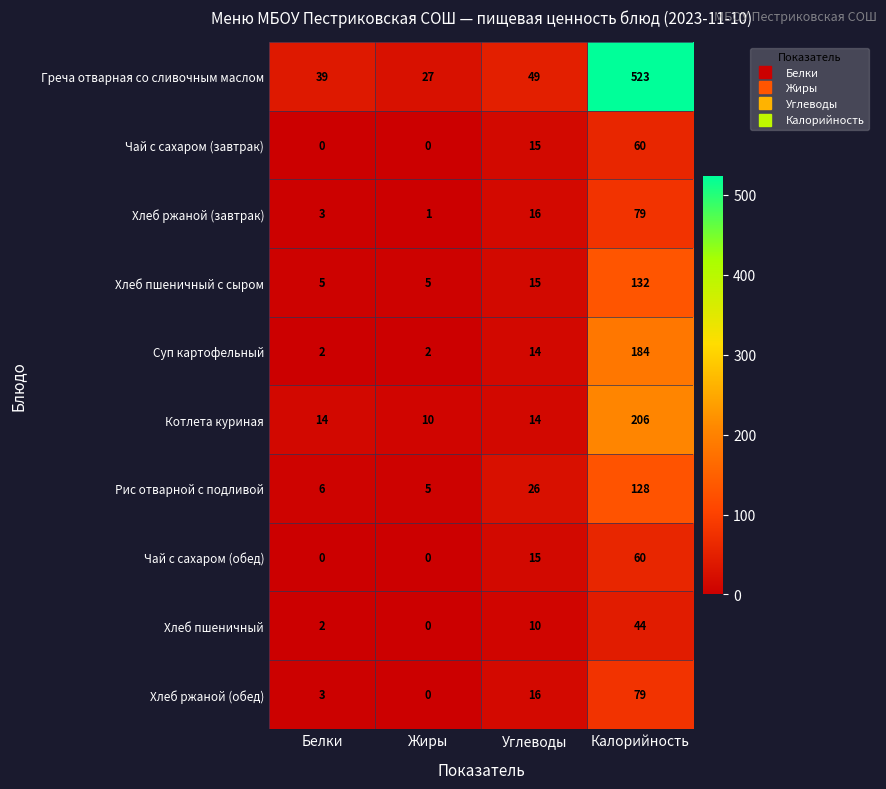

At which category is the sum across all series the highest?

Калорийность